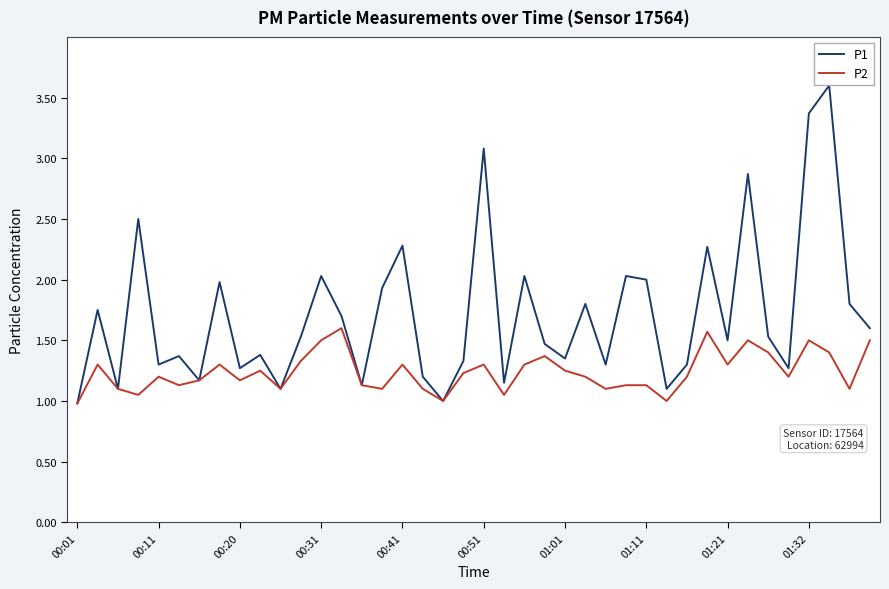

What are all the series names shown in the legend?

P1, P2